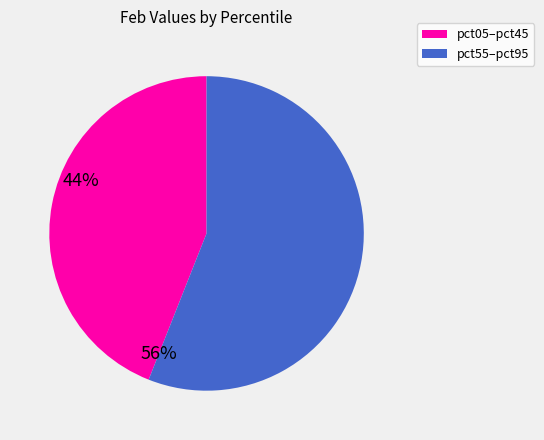

Rank the categories by value from highest to lowest.

pct55–pct95, pct05–pct45